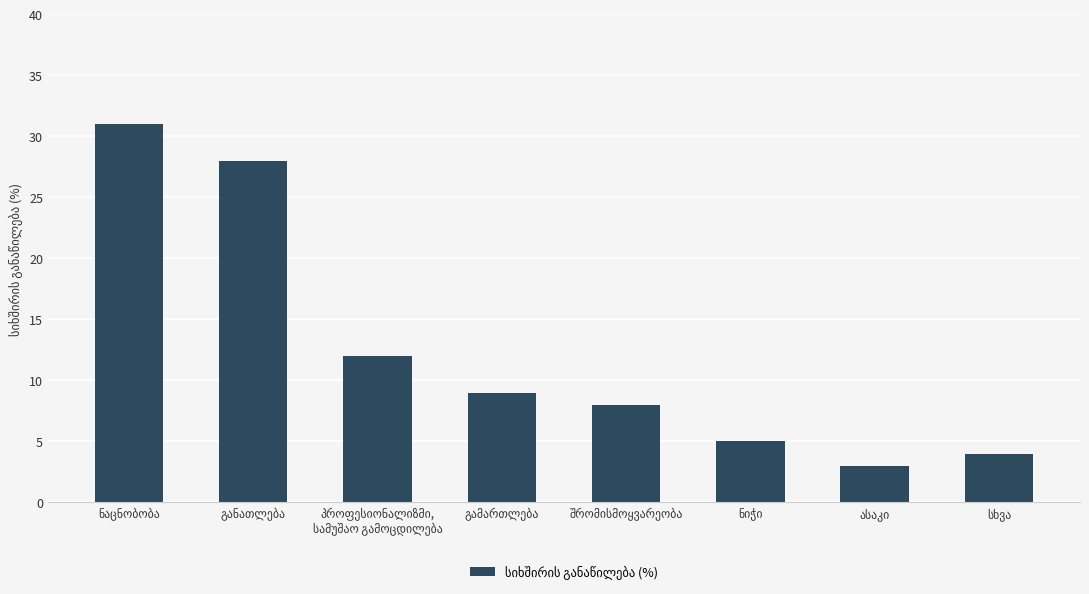

What is the minimum value shown in the chart?

3